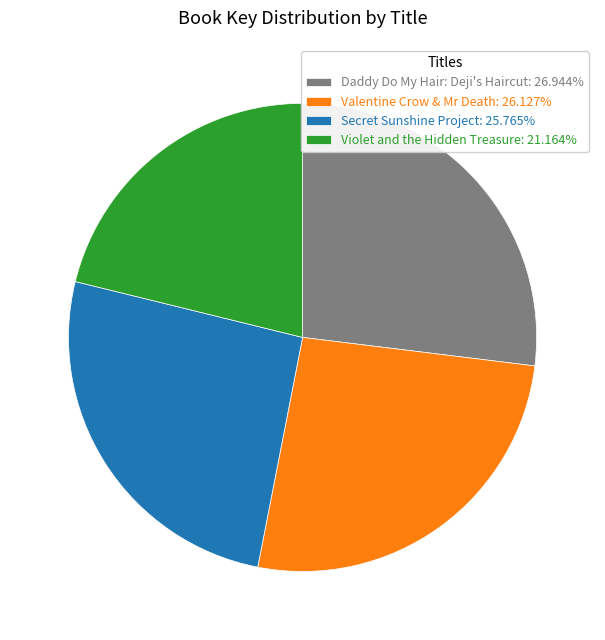

Do Valentine Crow & Mr Death and Violet and the Hidden Treasure together represent more than half of the pie?

No